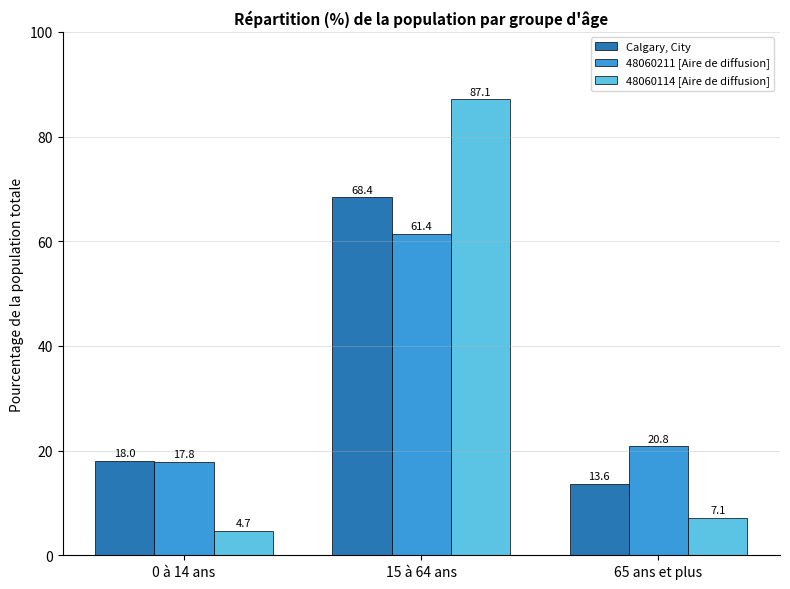

How many bars are there in each group?

3